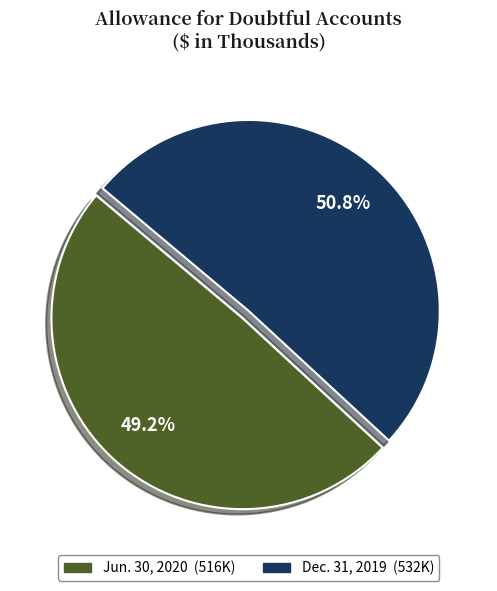

Is it true that Jun. 30, 2020 is 49% of the pie?

True